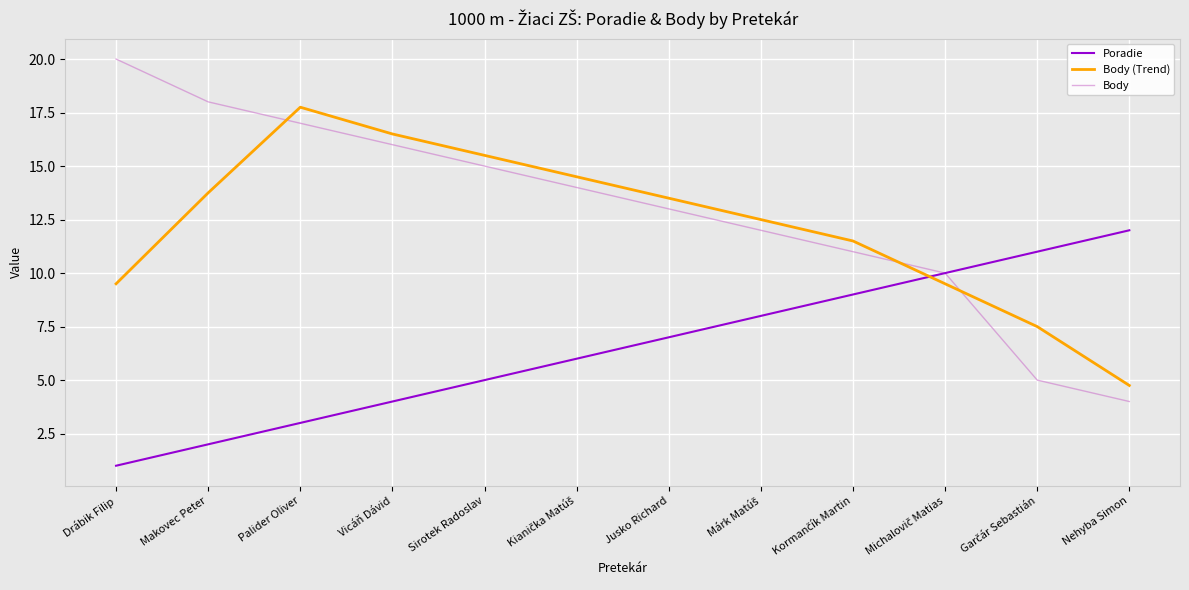

Reading left to right, extract all data points from this chart.

Poradie: 1.0	2.0	3.0	4.0	5.0	6.0	7.0	8.0	9.0	10.0	11.0	12.0
Body (Trend): 9.5	13.8	17.8	16.5	15.5	14.5	13.5	12.5	11.5	9.5	7.5	4.8
Body: 20.0	18.0	17.0	16.0	15.0	14.0	13.0	12.0	11.0	10.0	5.0	4.0